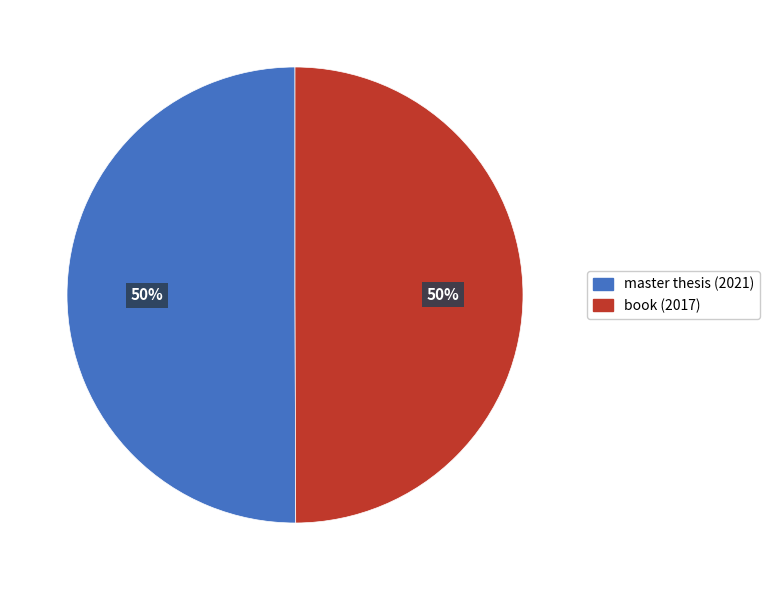

True or false: master thesis (2021) accounts for 50% of the total.

True